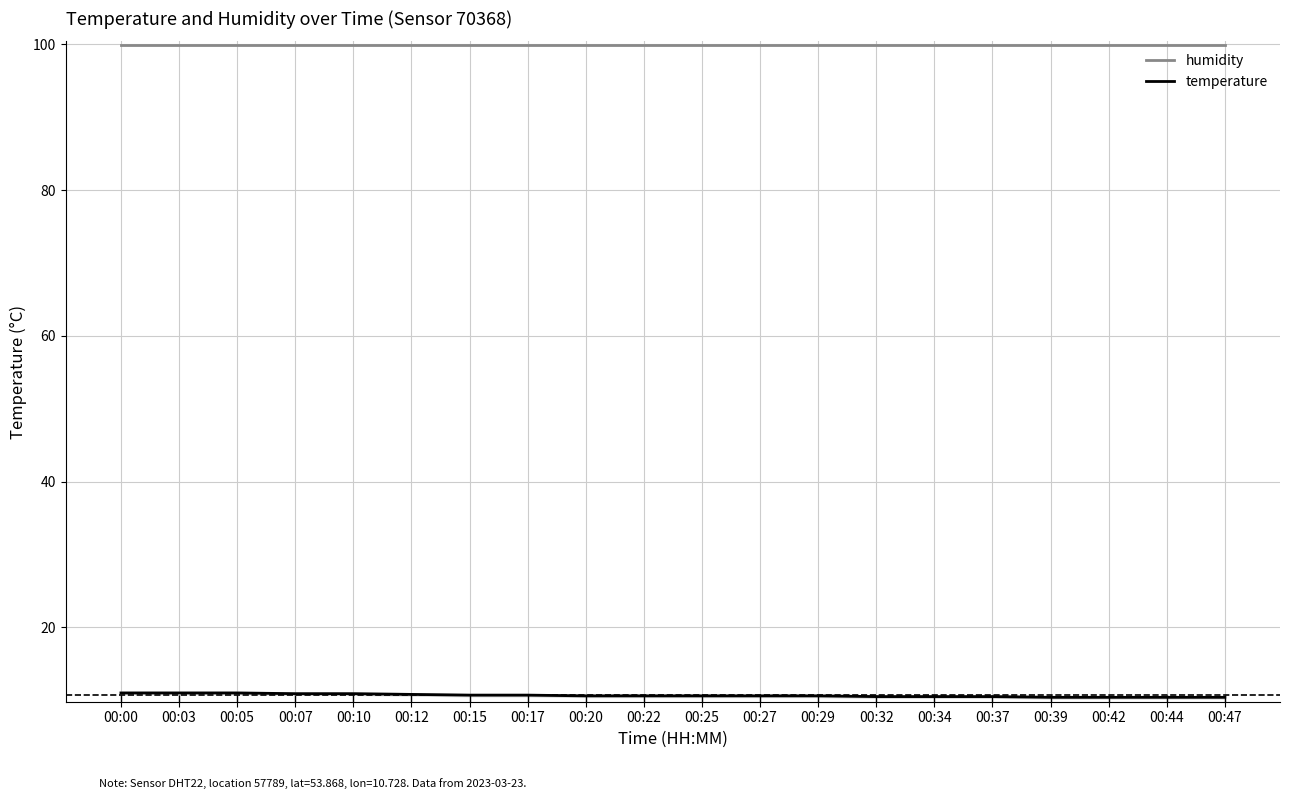

What is the average value of the humidity series?

99.9